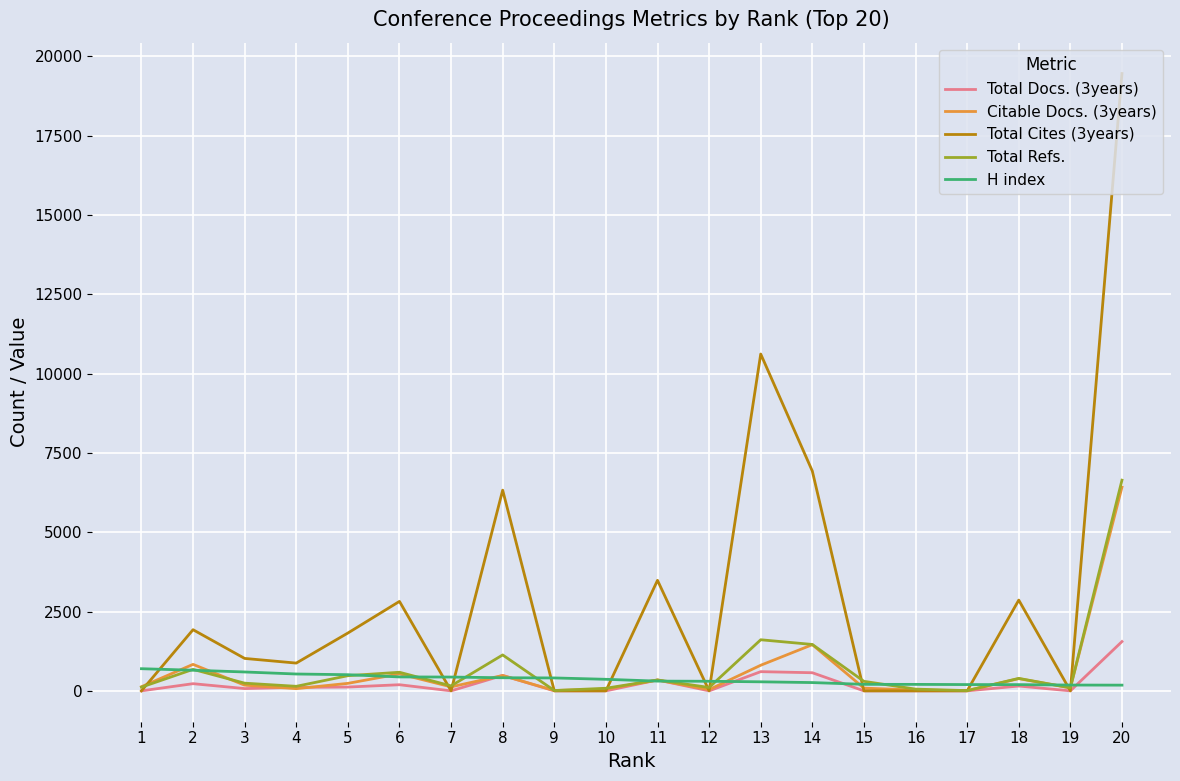

What is the maximum value shown in the chart?

19453